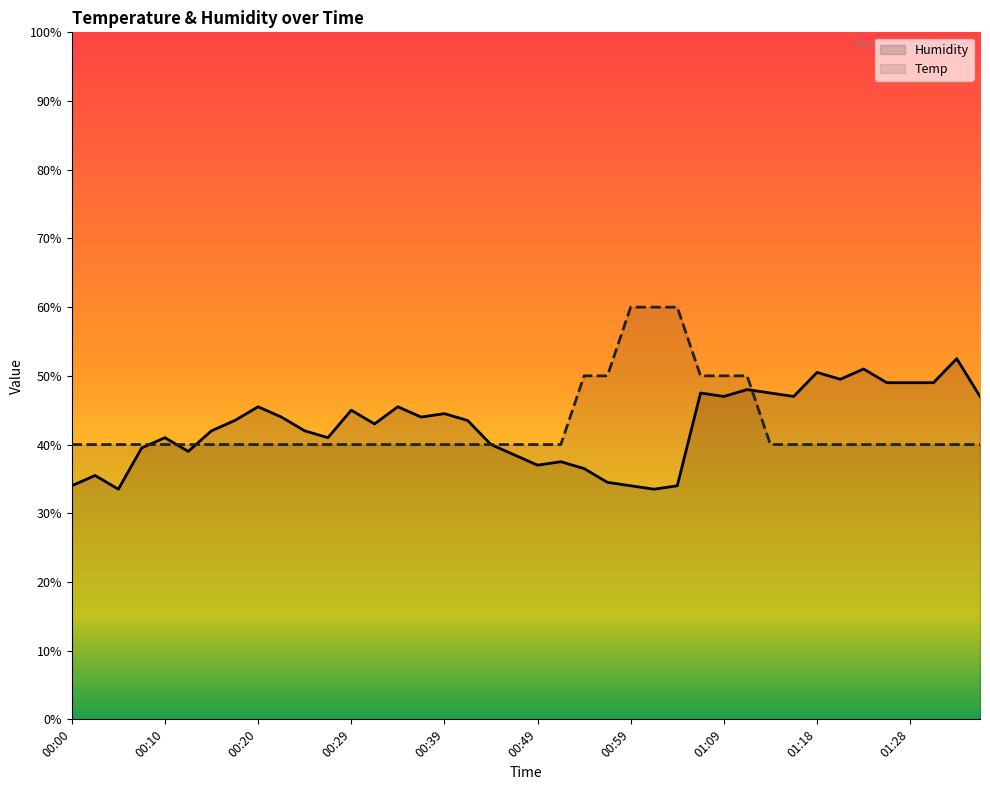

What is the total value across all series at 01:18?

90.5